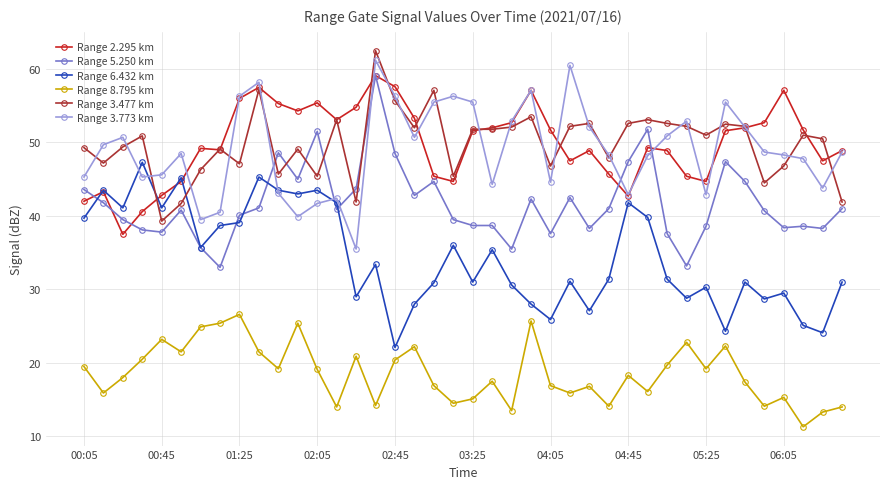

True or false: Range 8.795 km and Range 3.773 km intersect in this chart.

False